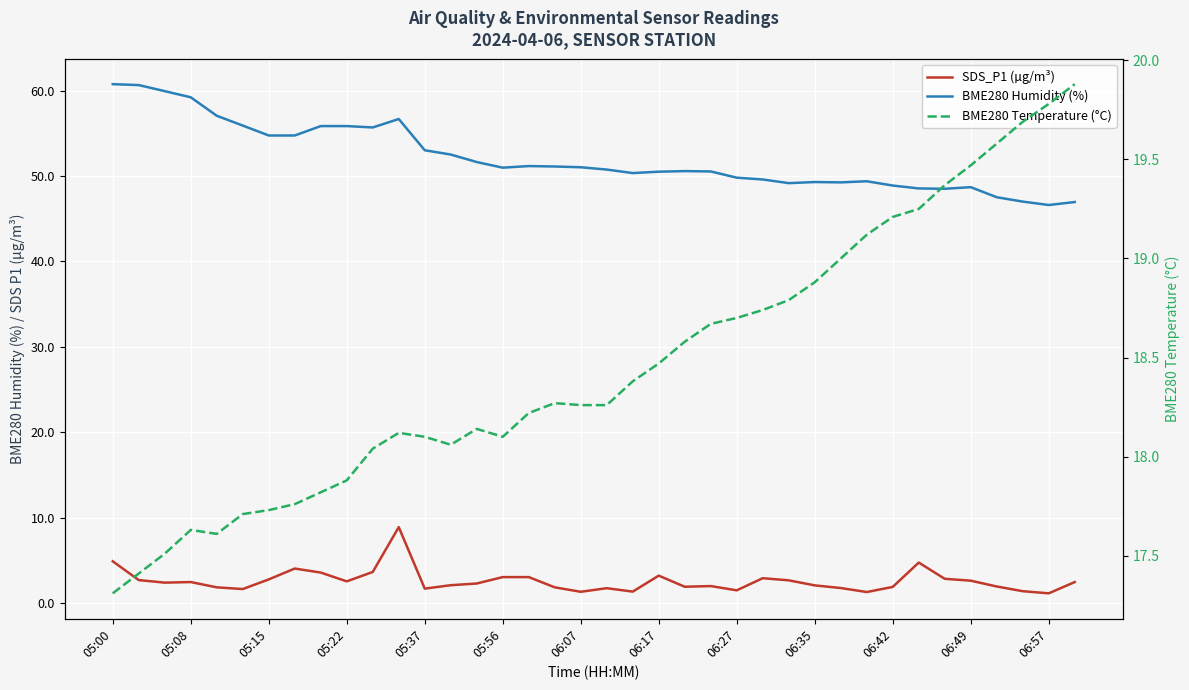

What is the value of the SDS_P1 (µg/m³) point at the 18th from the left?

1.9